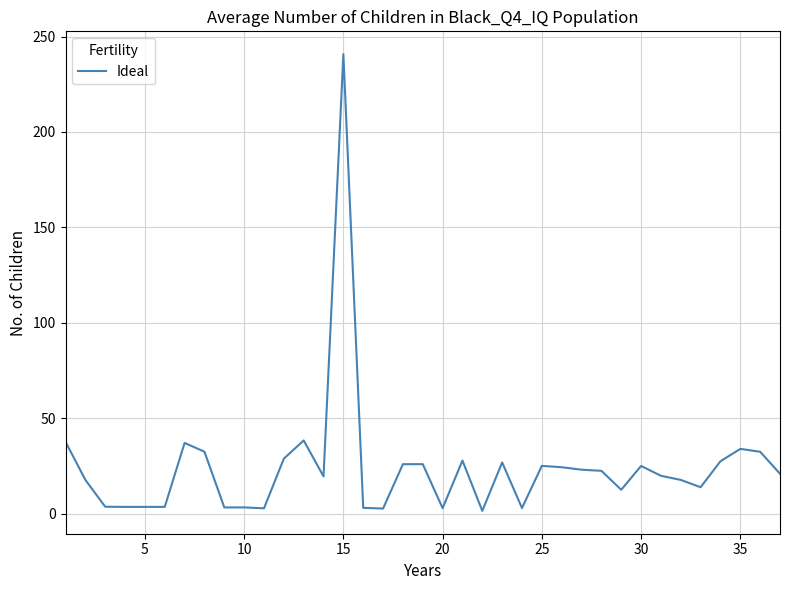

What is the greatest value displayed?

240.8